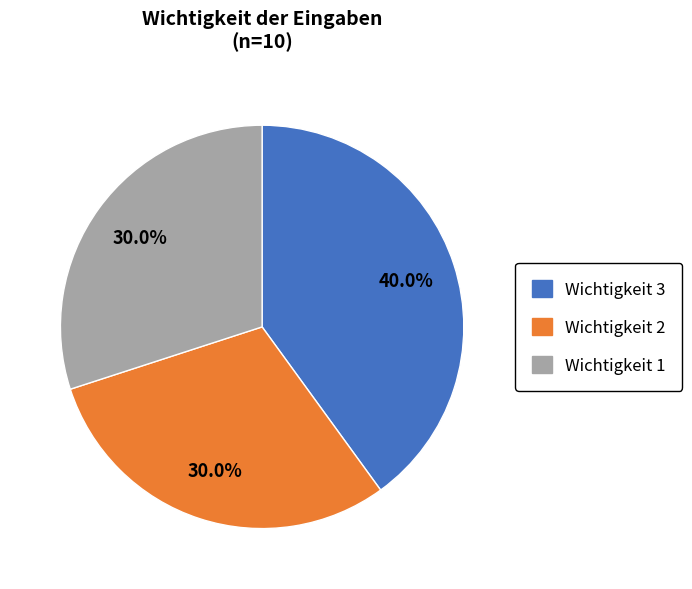

Is there any slice that represents more than half of the pie?

No